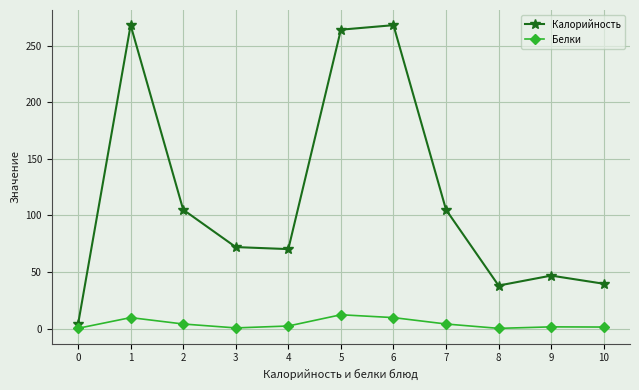

True or false: Белки and Калорийность cross at least once.

False